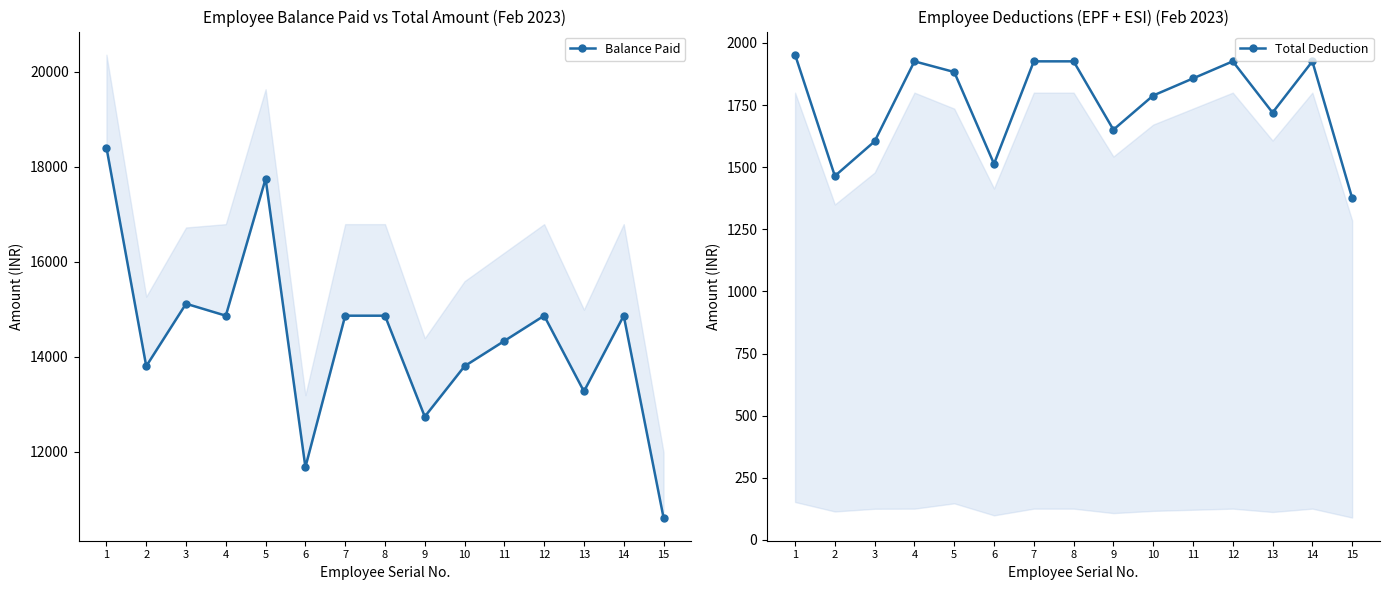

Count the number of data series in this chart.

2